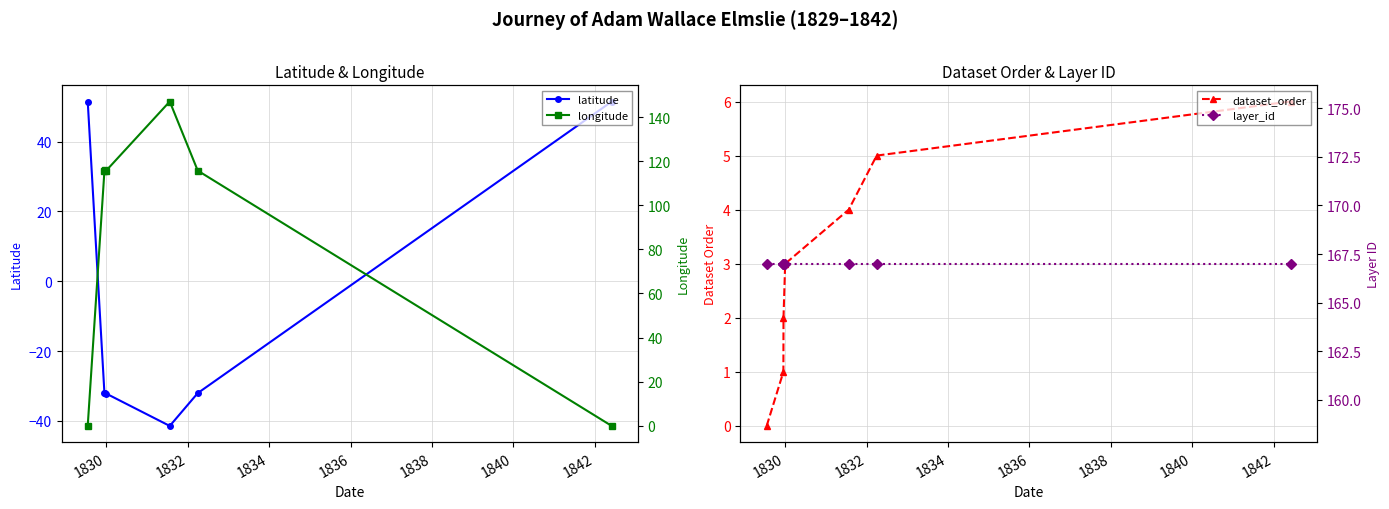

What is the value of the latitude point at the 5th from the left?

-41.4